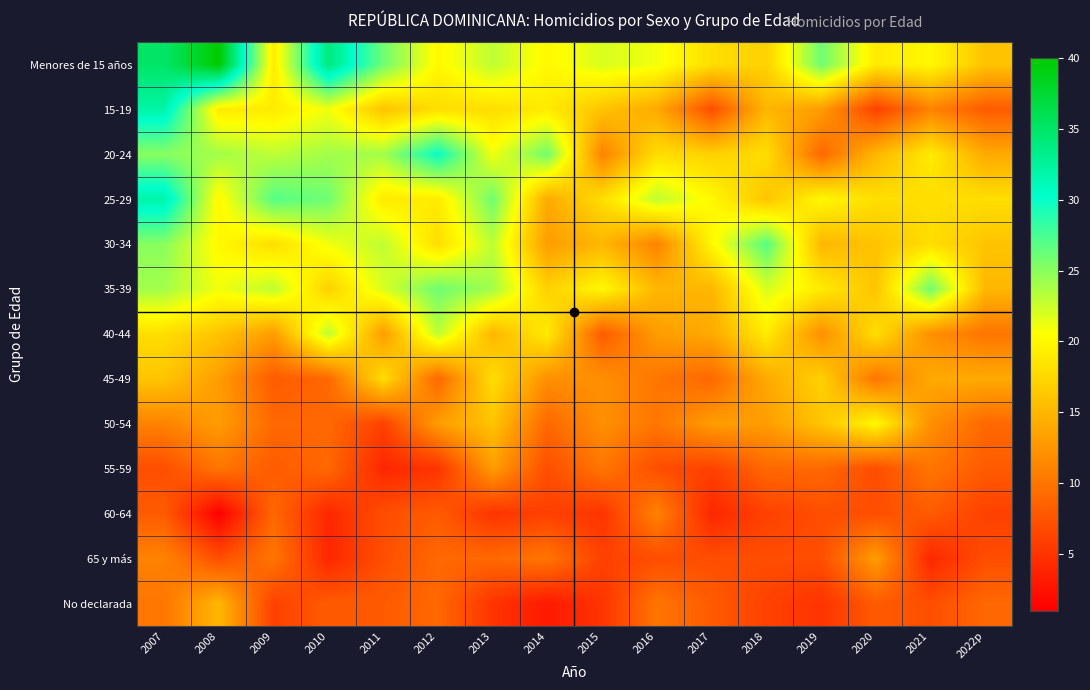

How many data points does each series have?

16